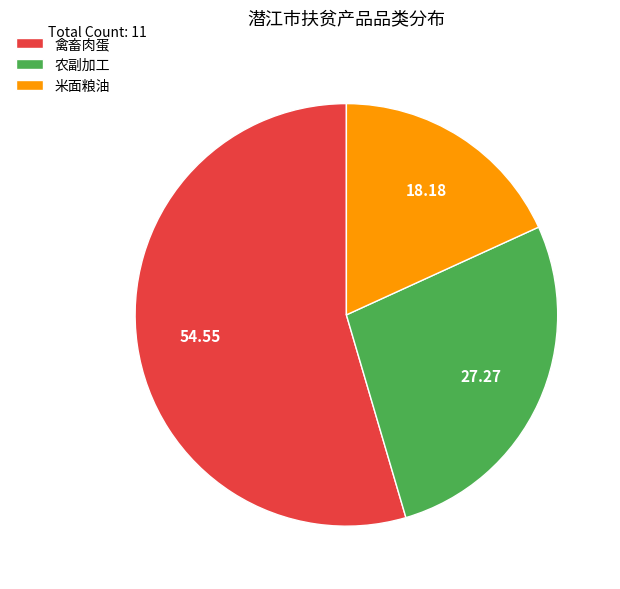

Combined, do 禽畜肉蛋 and 农副加工 account for over 50%?

Yes